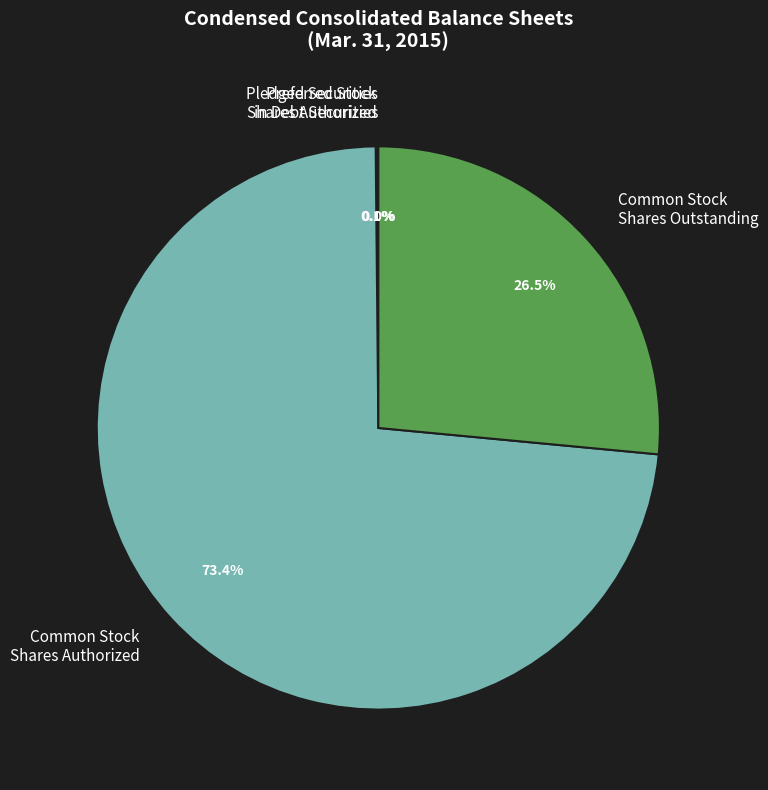

What percentage is NOT represented by Common Stock Shares Outstanding?

73.5%